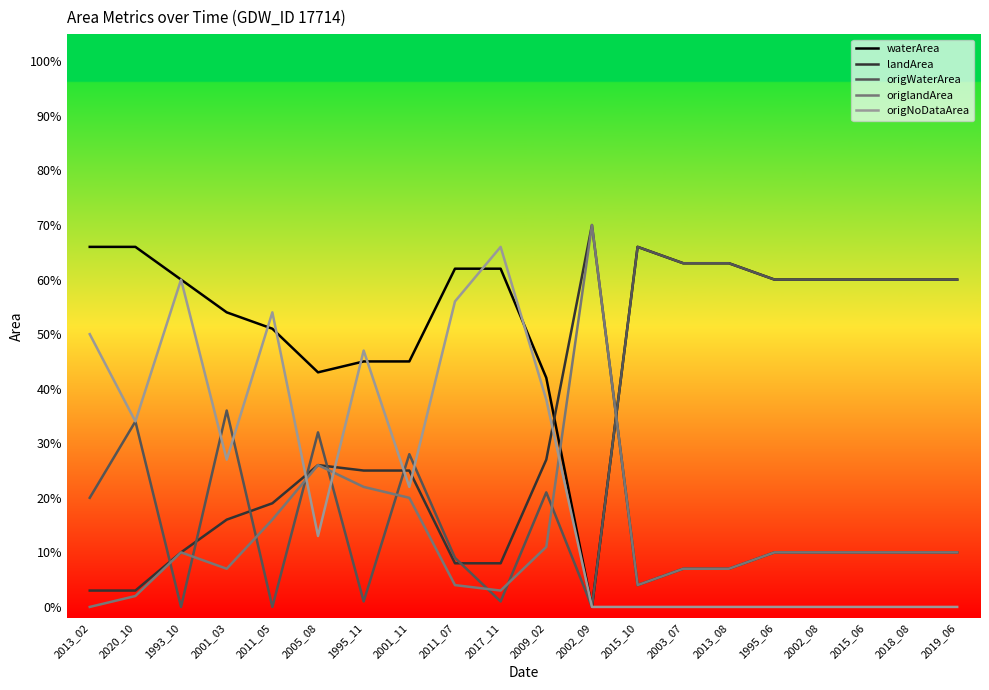

At 2001_11, list the series in order from smallest to largest.

origlandArea, origNoDataArea, landArea, origWaterArea, waterArea